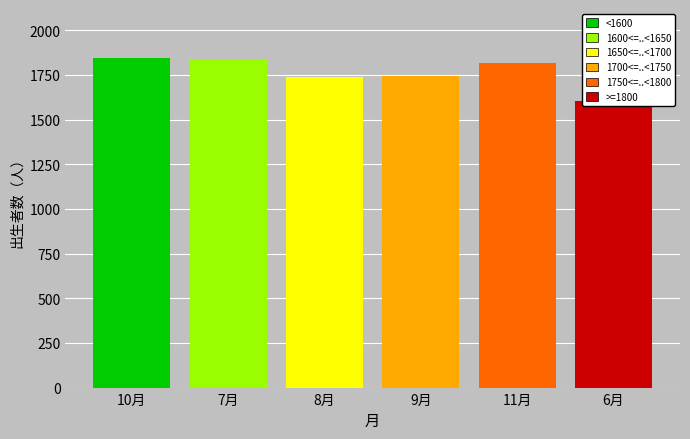

Rank the categories by 30.11~31.10 value from highest to lowest.

10月, 7月, 11月, 9月, 8月, 6月